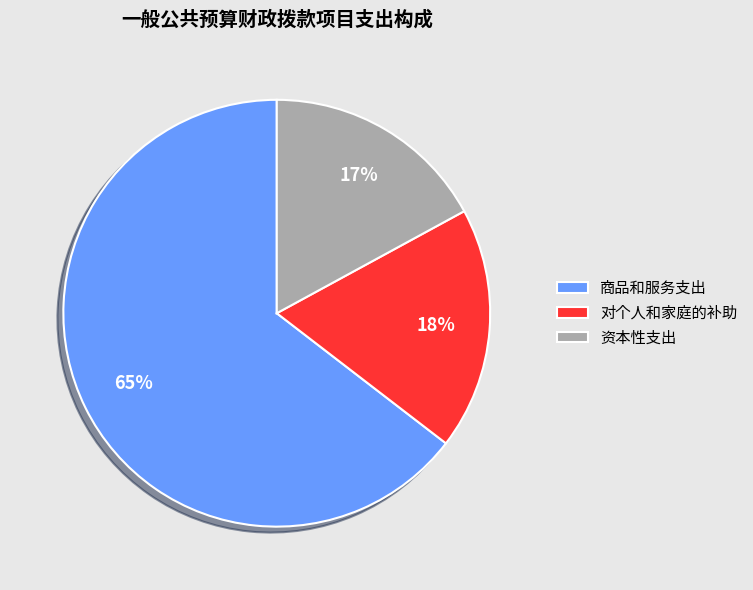

Is there any slice that represents more than half of the pie?

Yes